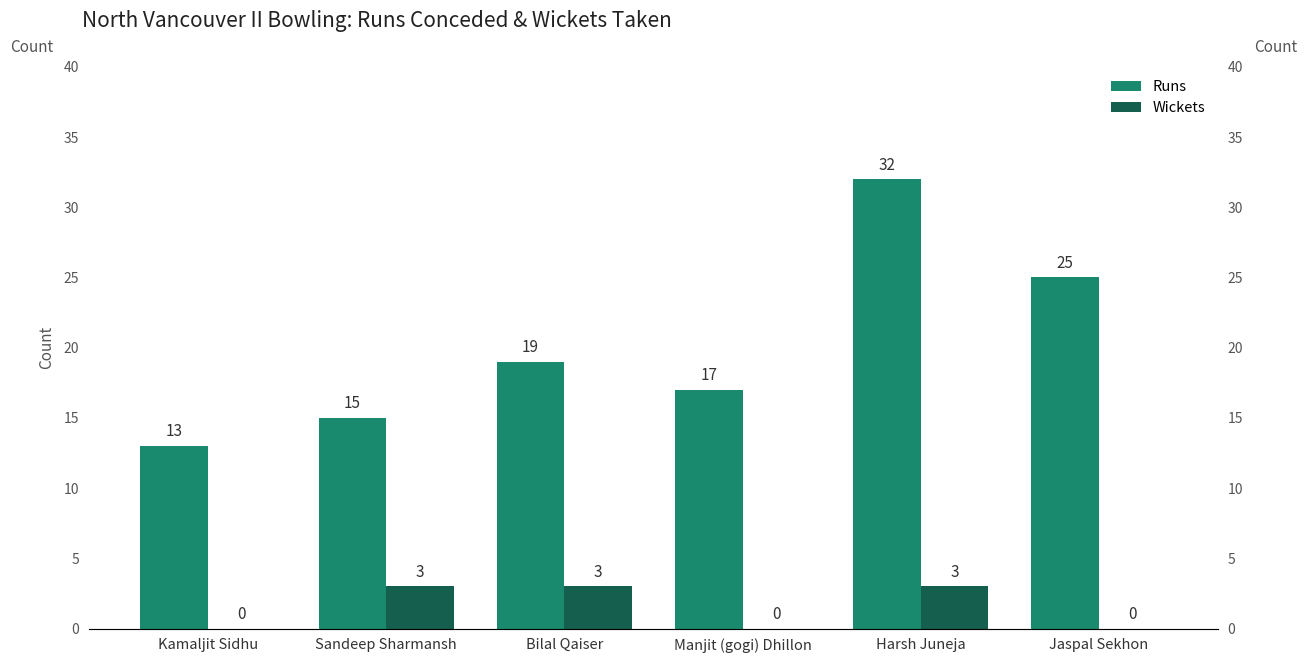

Which series has the largest total across all categories?

Runs